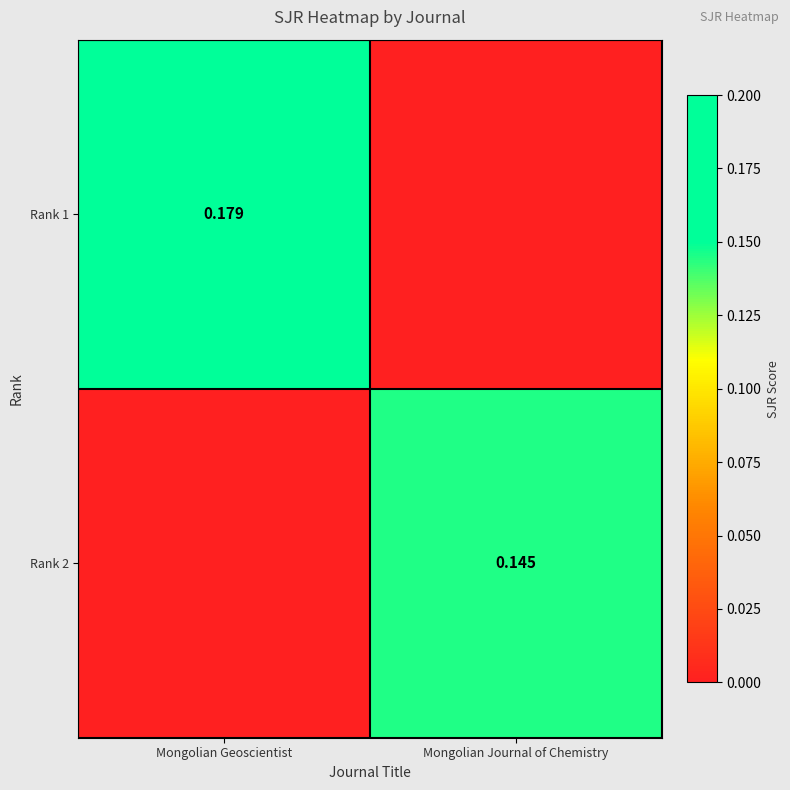

How many categories are shown in the chart?

2